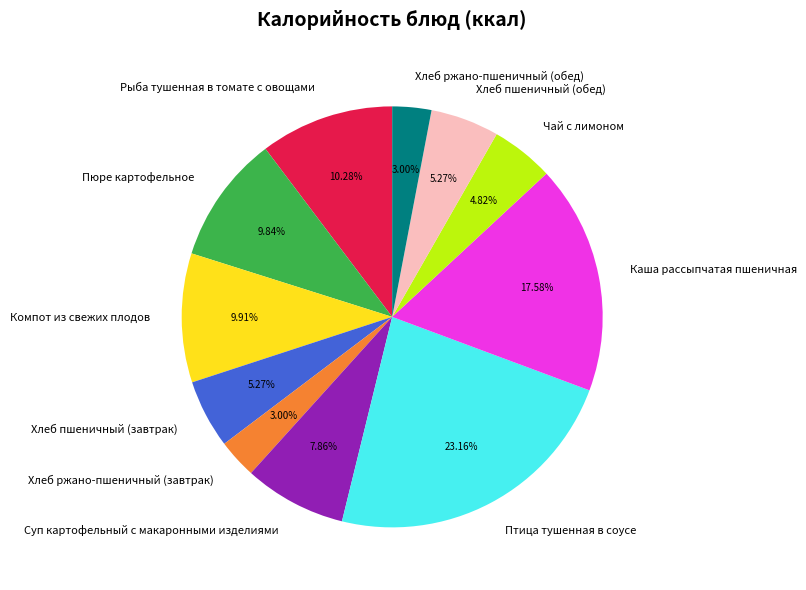

To the nearest percent, what portion does Пюре картофельное represent?

10%